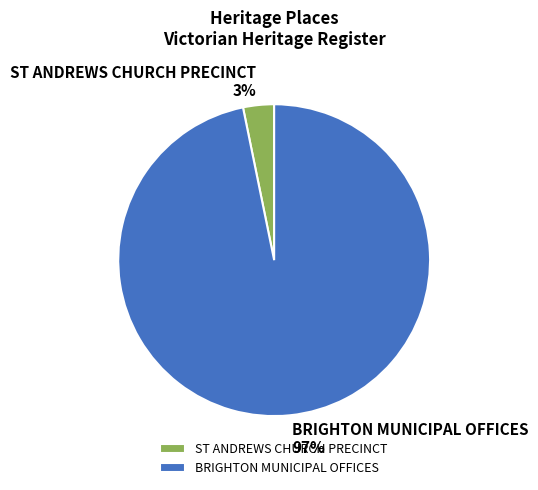

To the nearest percent, what is the average slice percentage?

50%